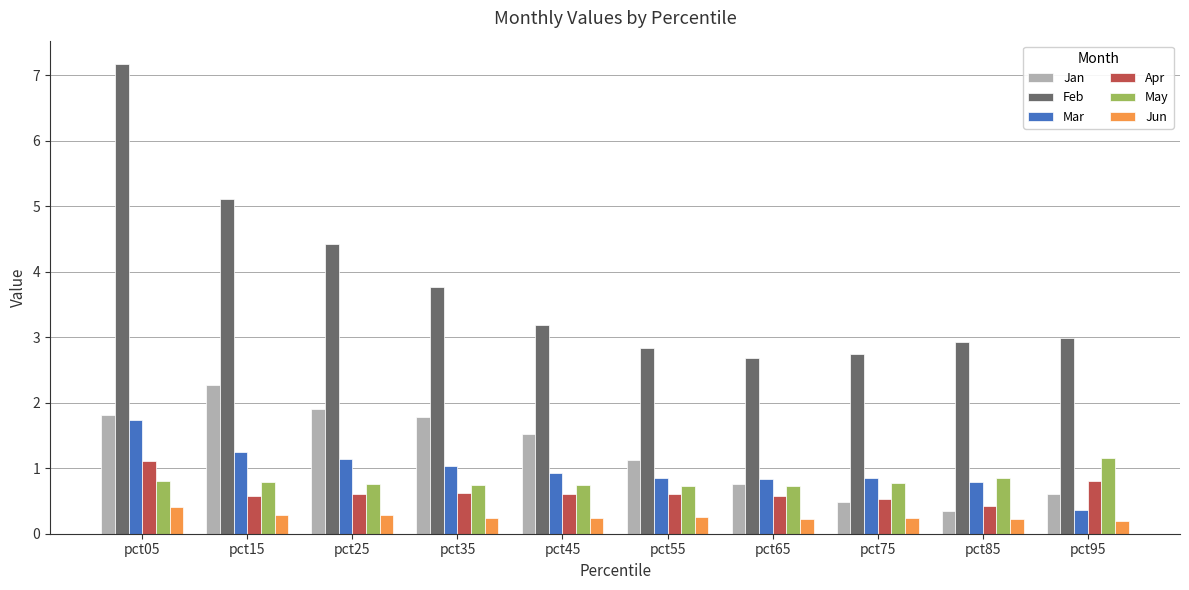

Is it true that Mar equals 0.7 at pct05?

False